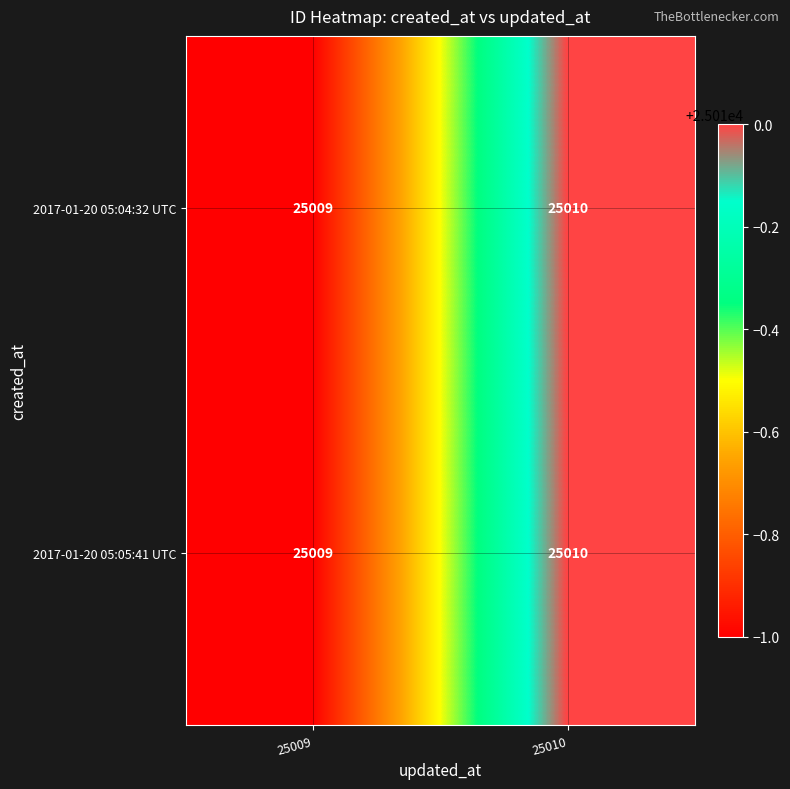

What is the sum of the 2017-01-20 05:04:32 UTC values at 25010 and 25009?

50019